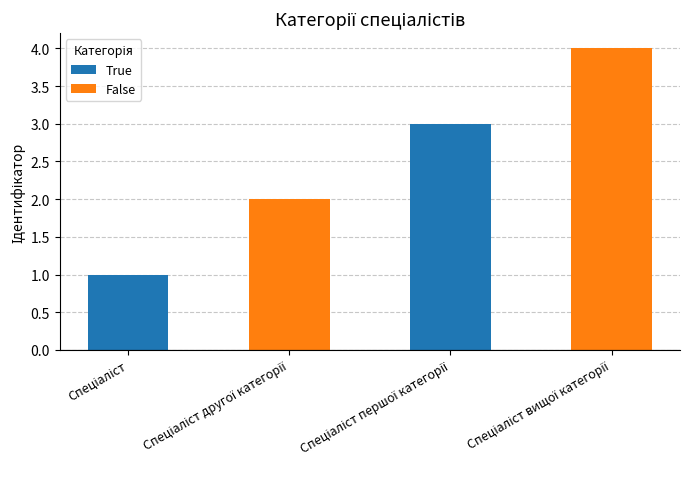

What is the greatest value displayed?

4